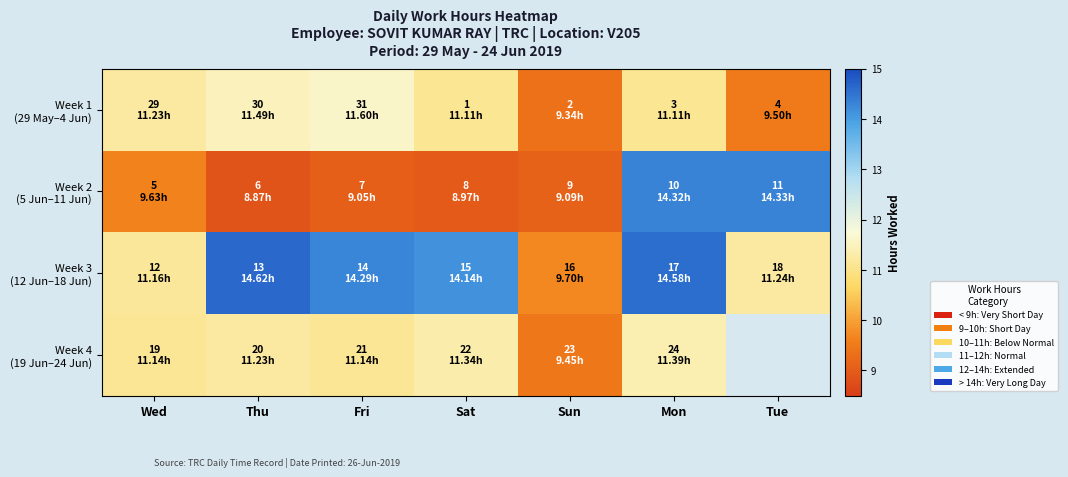

Where does the Week 4 (19 Jun–24 Jun) series first go above 11?

Wed